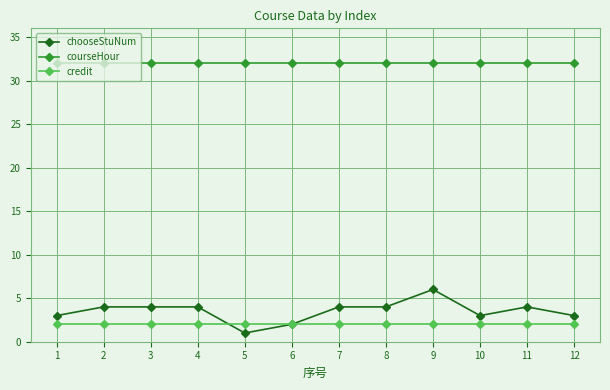

True or false: courseHour and chooseStuNum intersect in this chart.

False